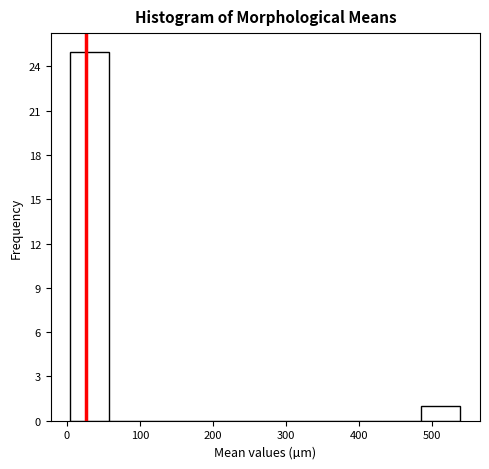

How tall is the bar that spans 490 to 540 on the x-axis? Neither the bar edges nor the heights are printed on the chart, so give them approximately, as read against the axes.

1